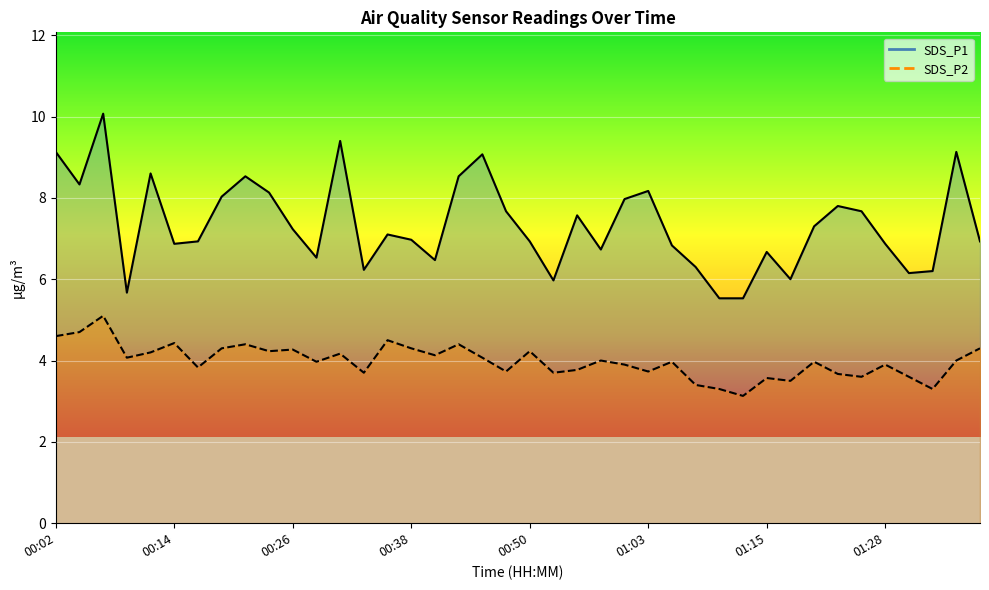

What position from the right is 01:15?

10